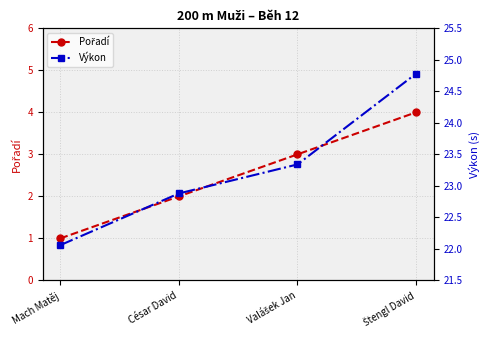

At how many categories does at least one series exceed 6?

4